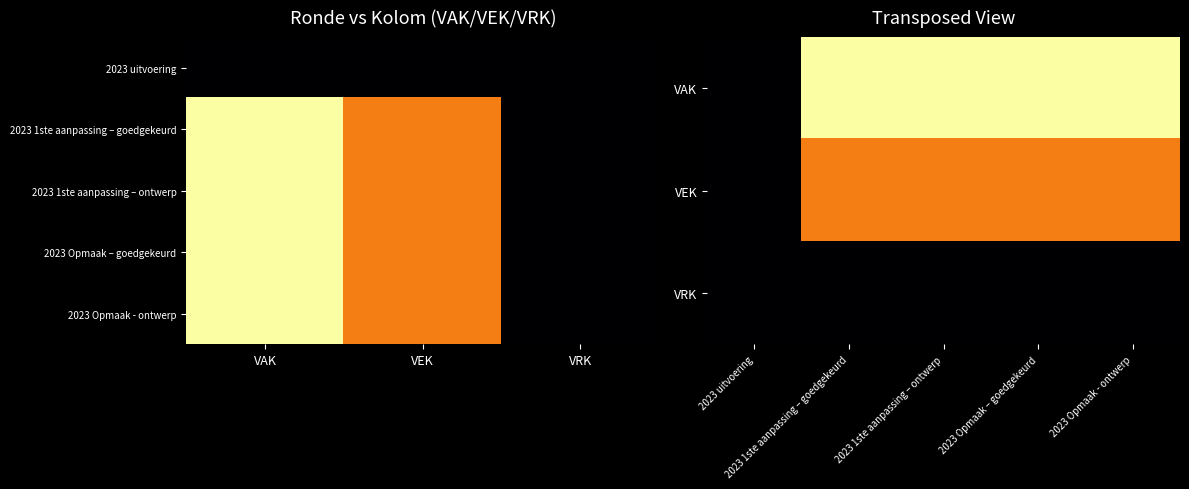

Which has a higher value, VAK or VEK?

VAK